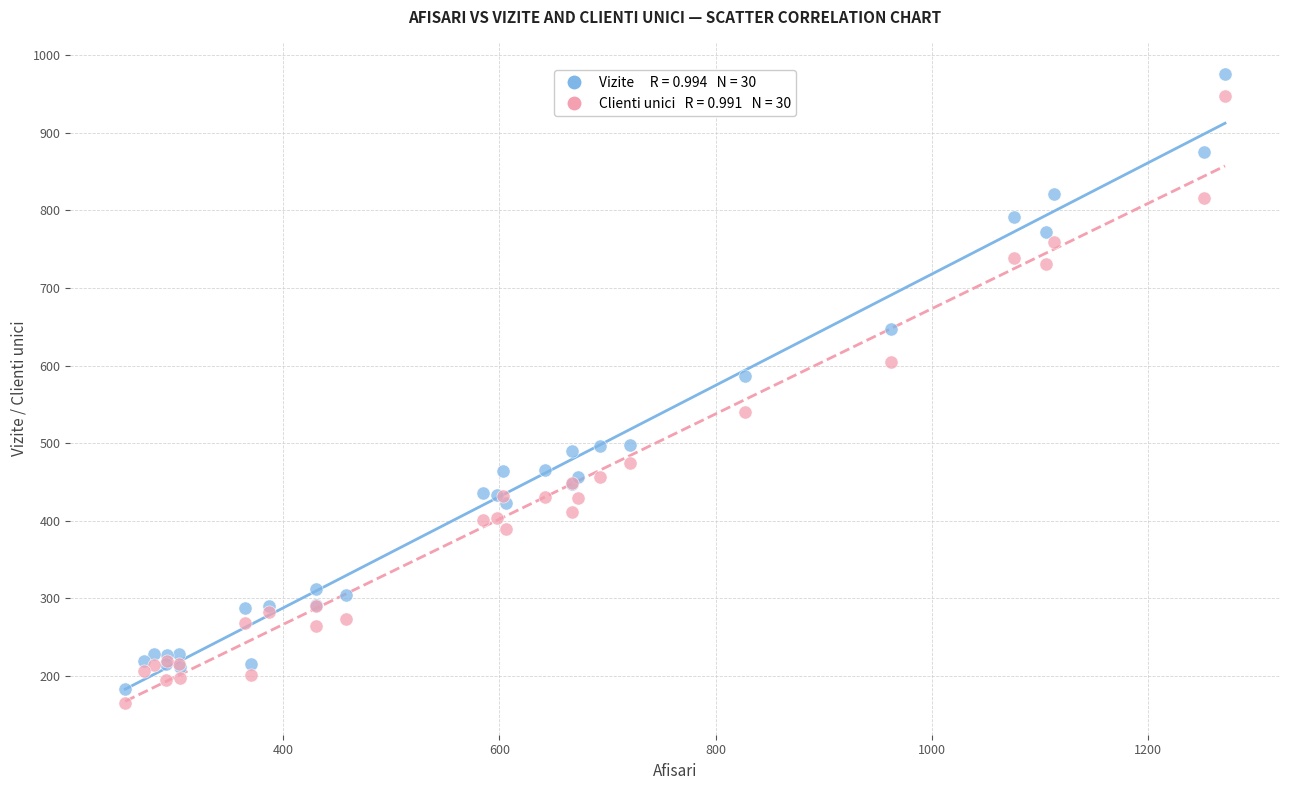

Across all series, what Y value is closest to 570?

587